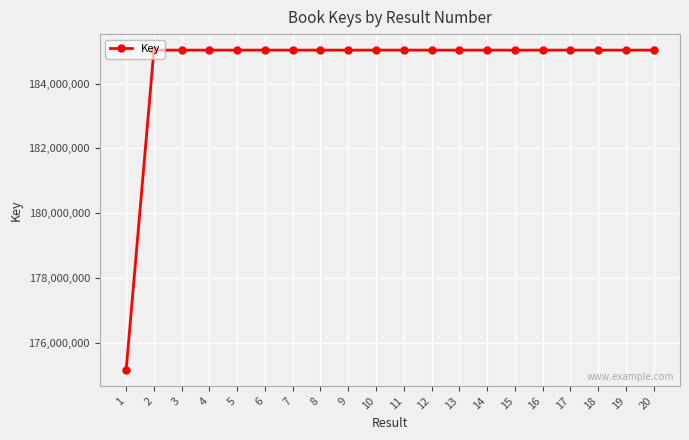

What is the ratio of the value at 16 to the value at 5?

1.0